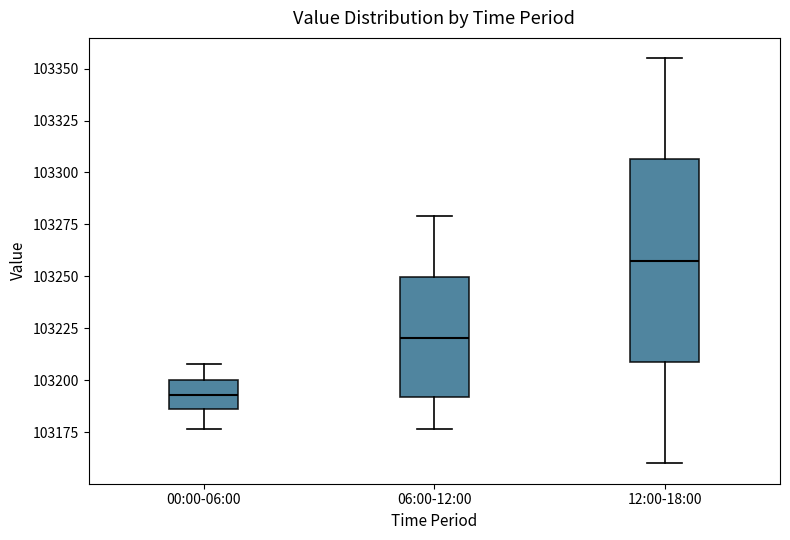

Reading left to right, transcribe this box plot: for each box, give where its median line is, the range the box spans, and where its two whiskers end, as read against the y-axis. The values are not printed on the chart, so give them approximately, as read against the axis.

00:00-06:00: median 103195, box 103185 to 103200, whiskers 103175 to 103210
06:00-12:00: median 103220, box 103190 to 103250, whiskers 103175 to 103280
12:00-18:00: median 103260, box 103210 to 103305, whiskers 103160 to 103355